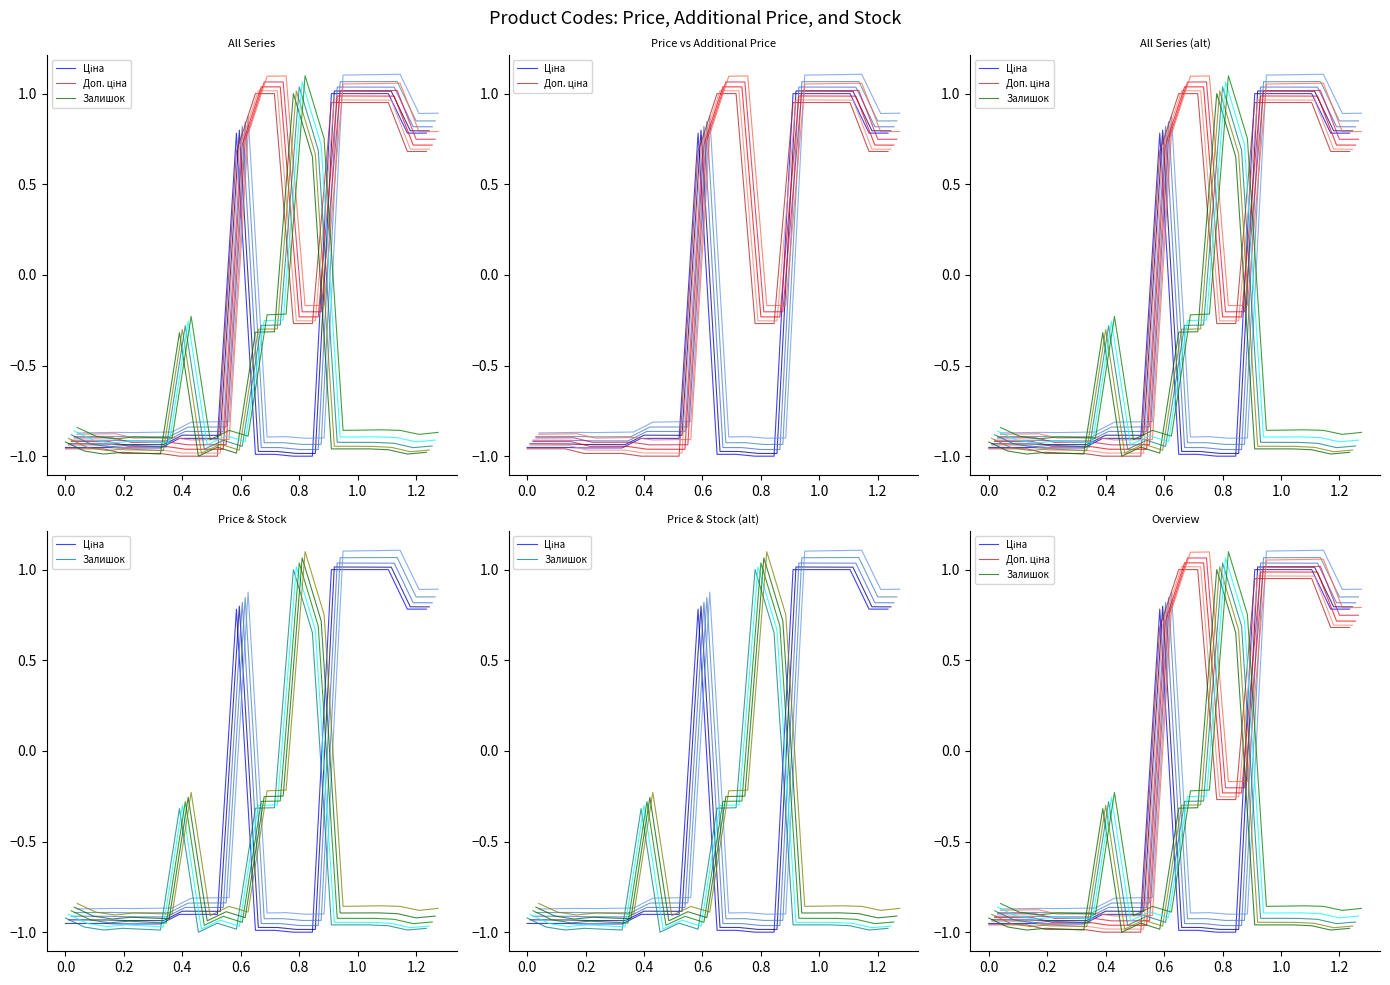

At how many categories does at least one series exceed 0?

11